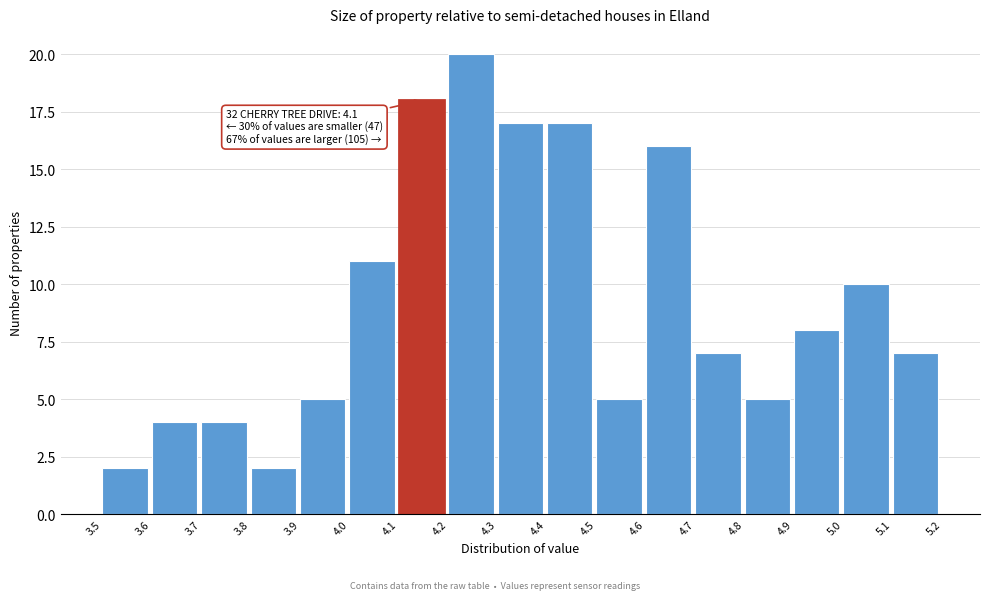

Over which range of the x-axis is the bar tallest?

4.2 to 4.3